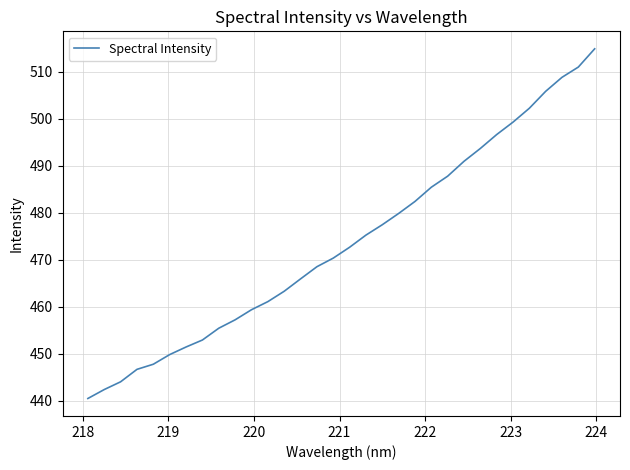

How many series are shown in this chart?

1